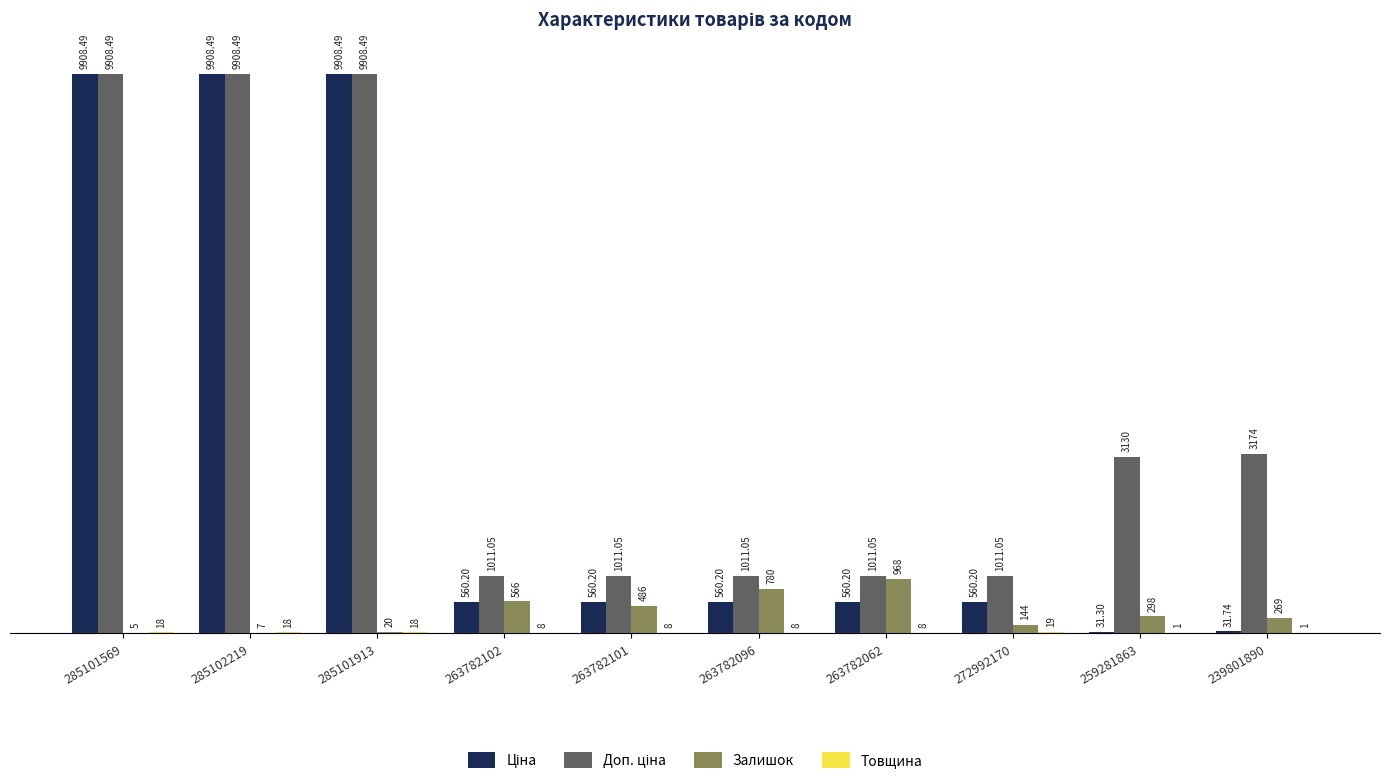

At which category is the sum across all series the highest?

285101913